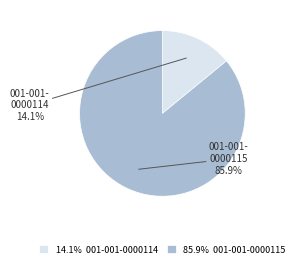

Is there a majority slice in this chart?

Yes